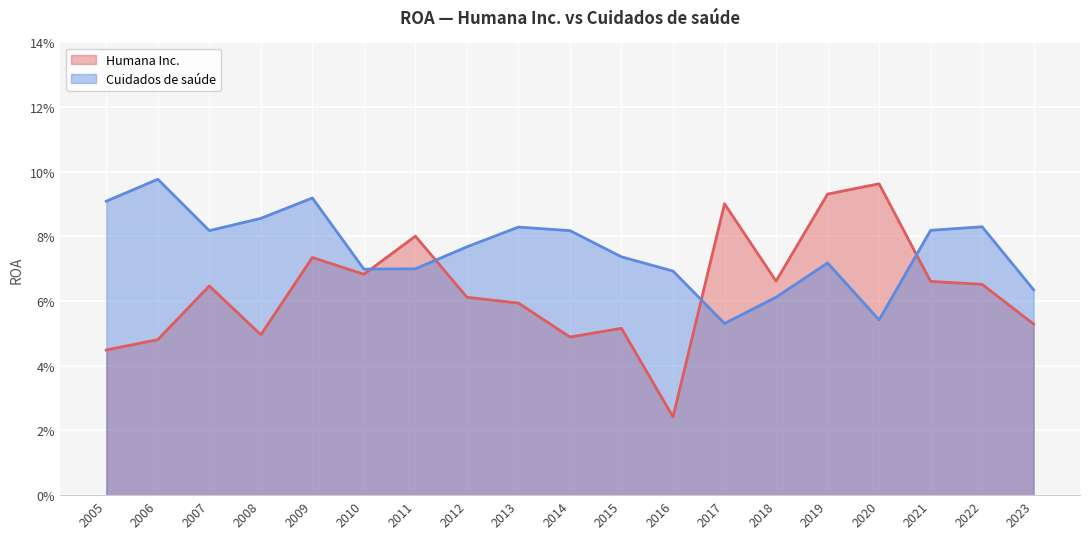

What is the total value across all series at 2014?

0.1